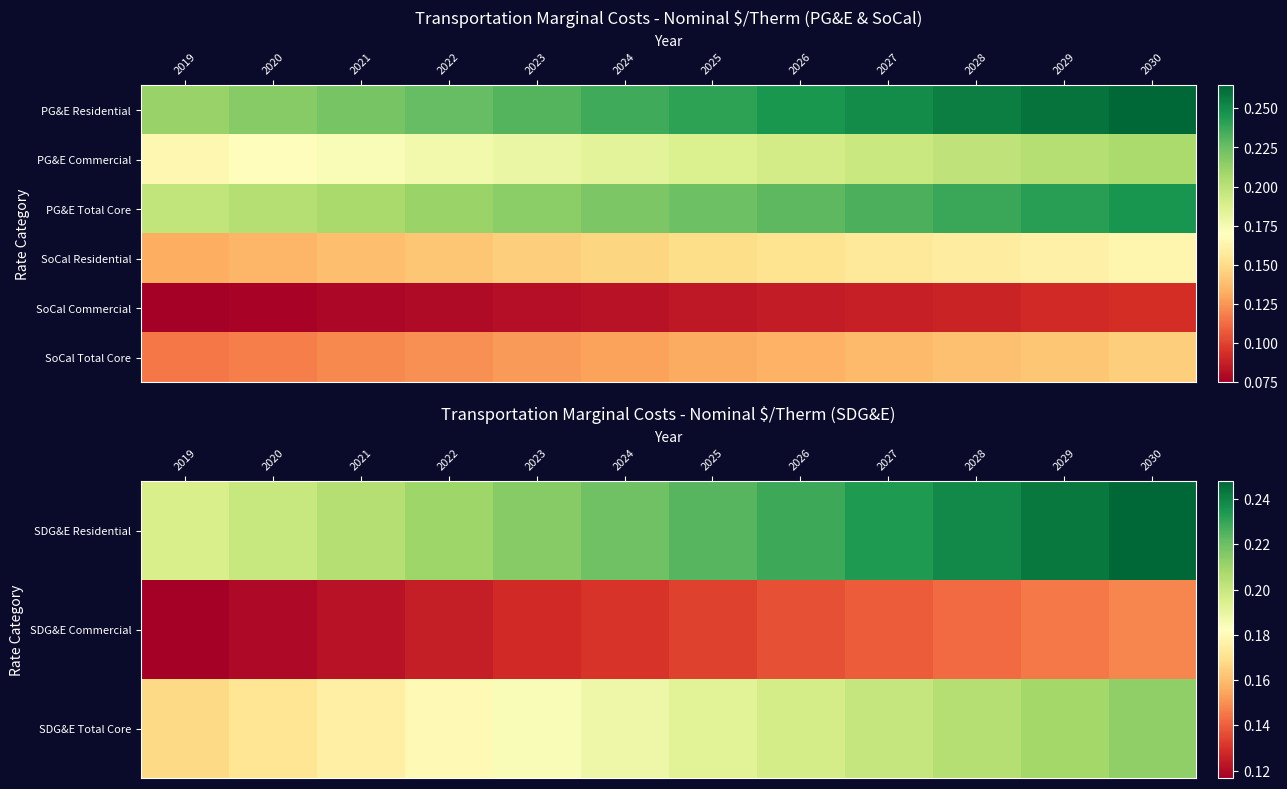

Is it true that SoCal Commercial equals 0.2 at 2029?

False